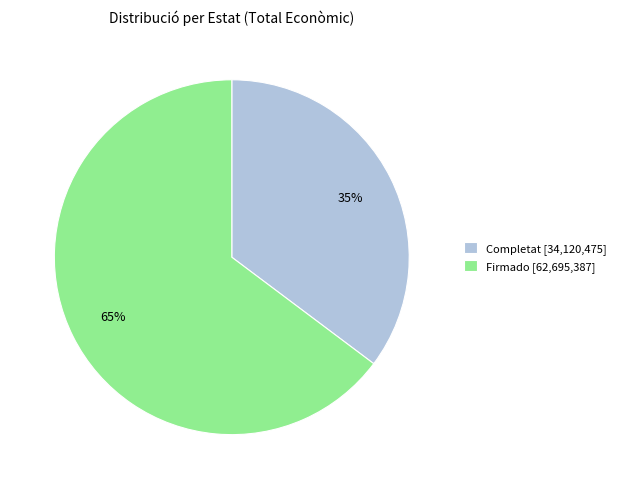

The Firmado [62,695,387] slice represents 76% of the pie. True or false?

False